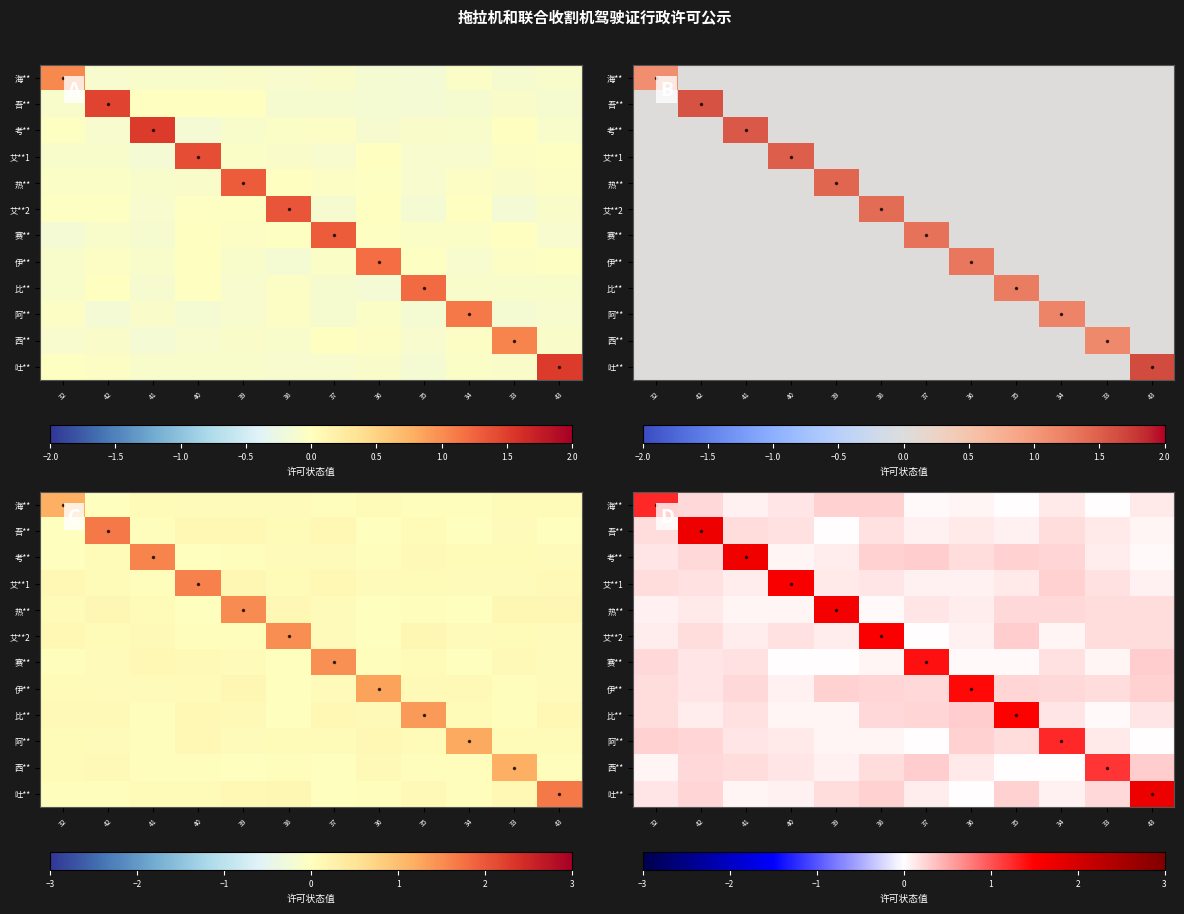

Is it true that row_2 equals 0.3 at 34?

True